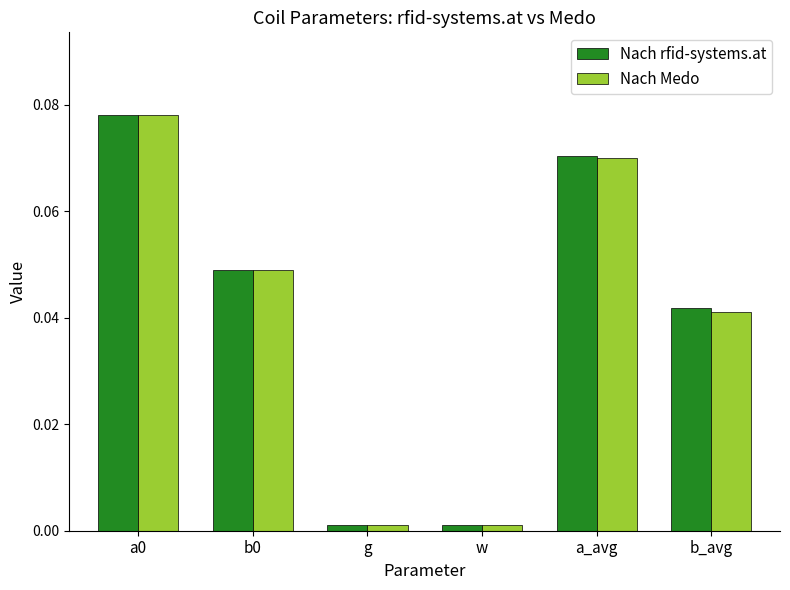

Is it true that Nach Medo equals 0.1 at b0?

False